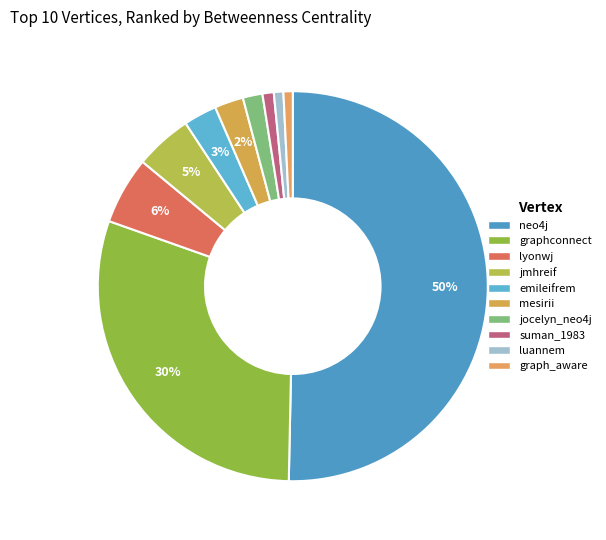

Which slice is the largest?

neo4j